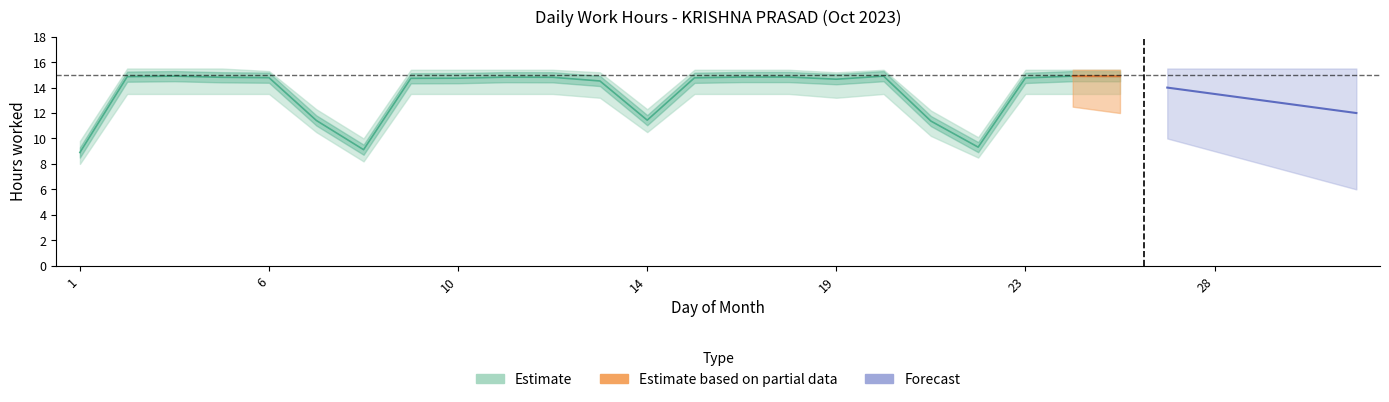

Where does the Low_upper series first go above 15?

2